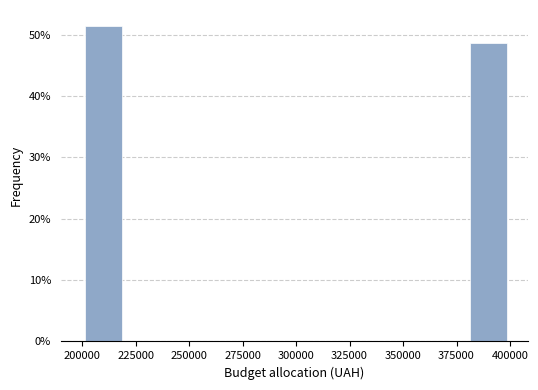

Reading left to right, transcribe this chart: for each bar, give the range it covers on the x-axis and its height. The values are not printed on the chart, so give them approximately, as read against the axis.

200000 to 220000: 51
220000 to 240000: 0
240000 to 260000: 0
260000 to 280000: 0
280000 to 300000: 0
300000 to 320000: 0
320000 to 340000: 0
340000 to 360000: 0
360000 to 380000: 0
380000 to 400000: 49